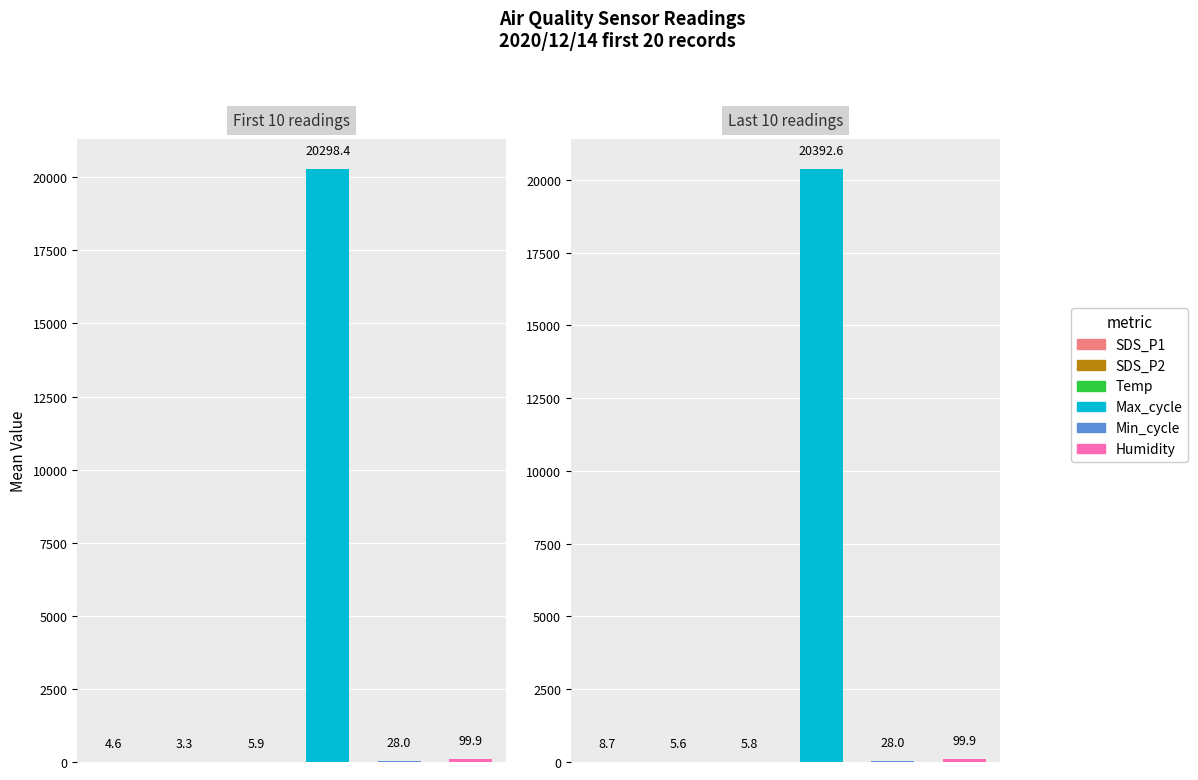

How many bars are there in each group?

6